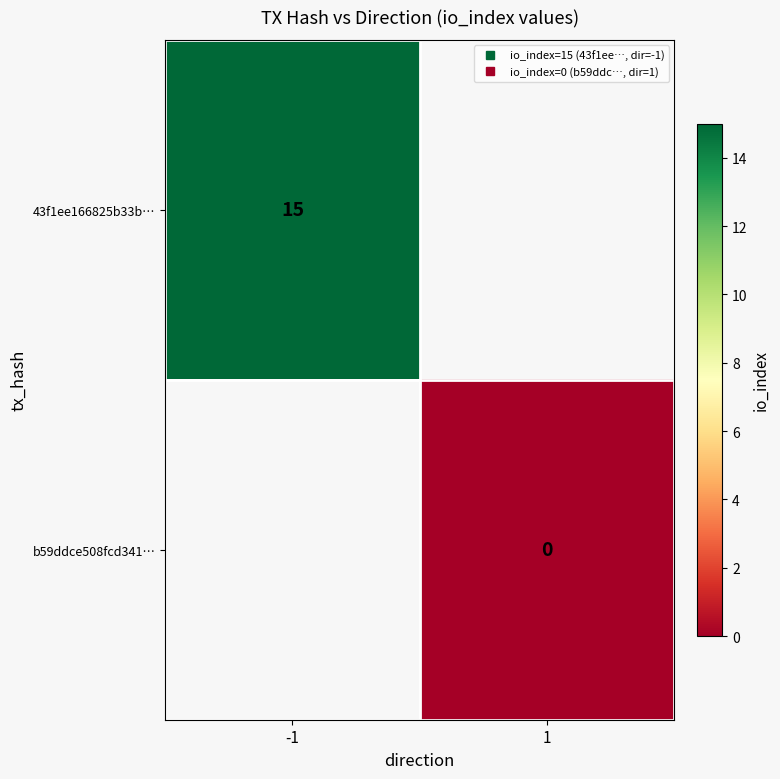

True or false: 43f1ee166825b33b… has a value of 15.0 at -1.

True